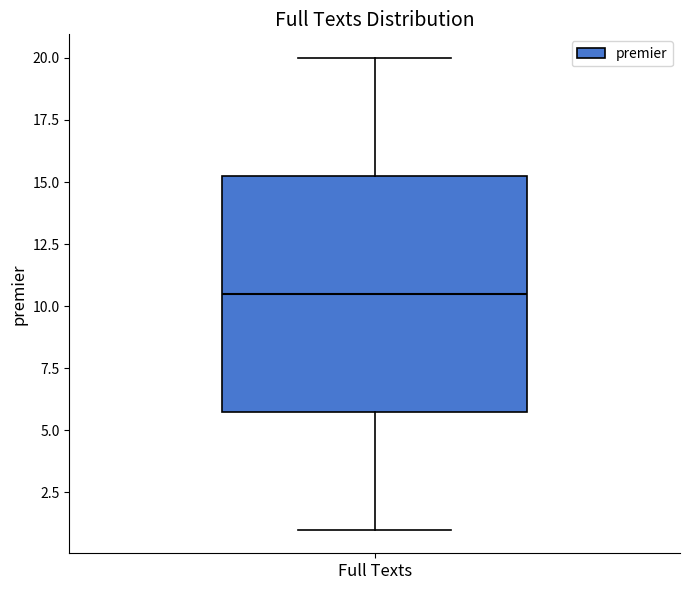

Where is the lower edge of the box for Full Texts on the y-axis? The values are not printed on the chart, so give them approximately, as read against the axis.

6.0